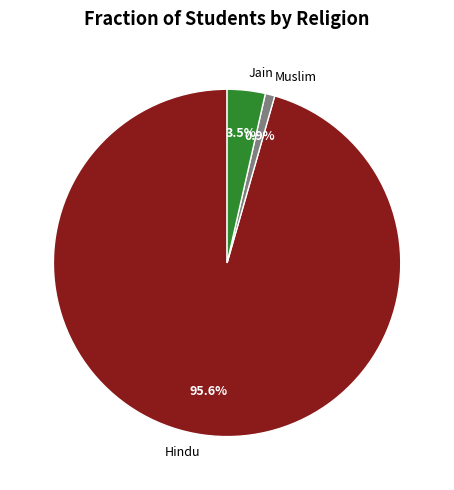

Is there any slice that represents more than half of the pie?

Yes